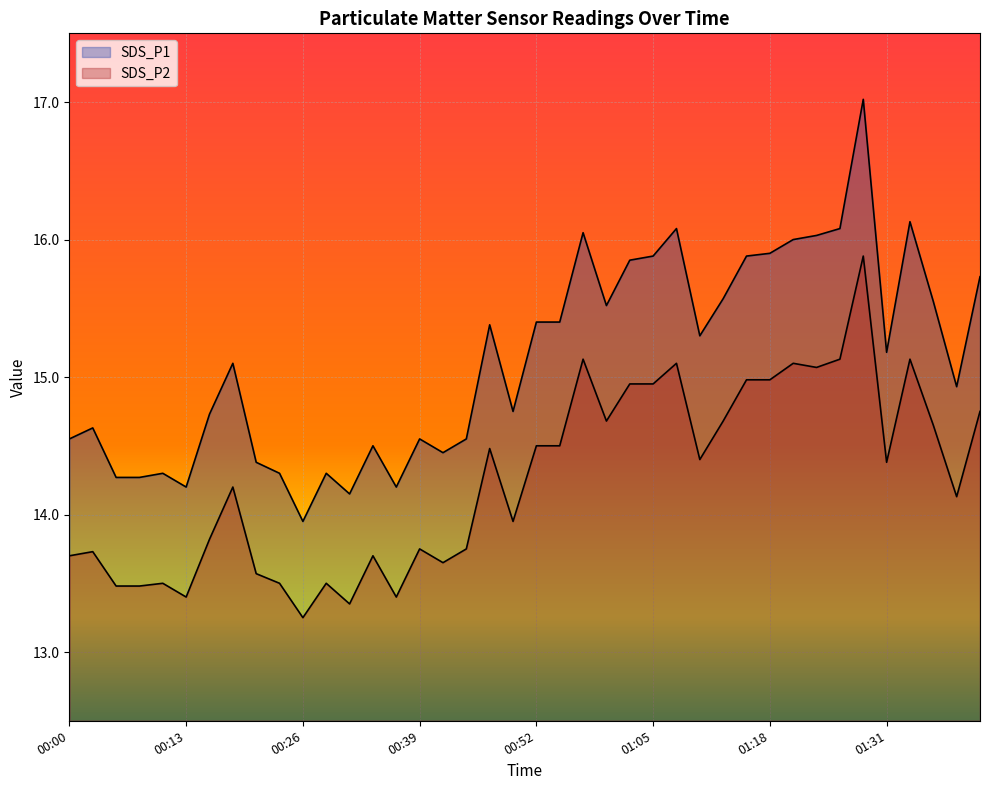

True or false: SDS_P1 and SDS_P2 intersect in this chart.

False